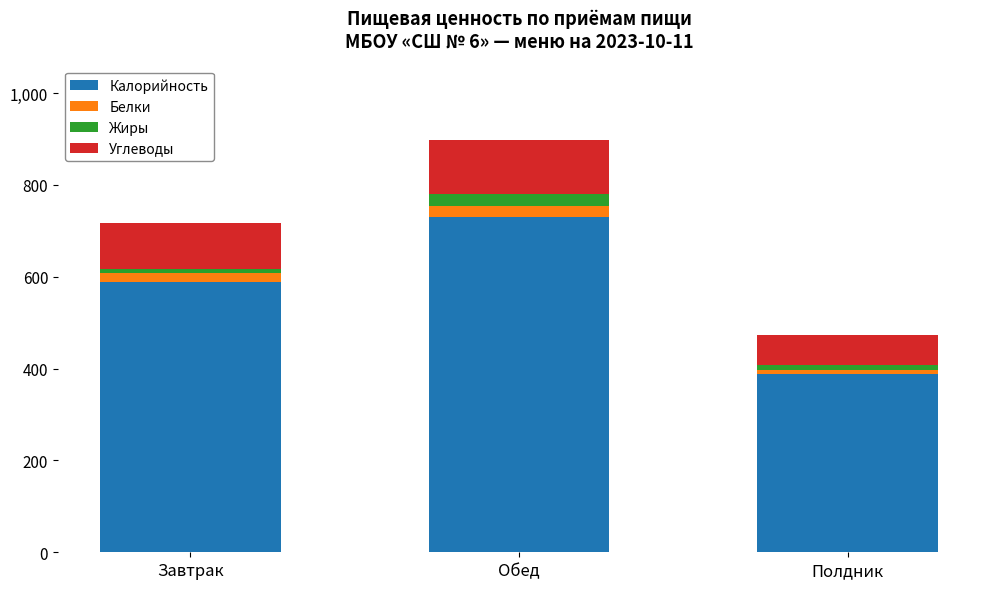

True or false: Калорийность has a value of 439.9 at Обед.

False